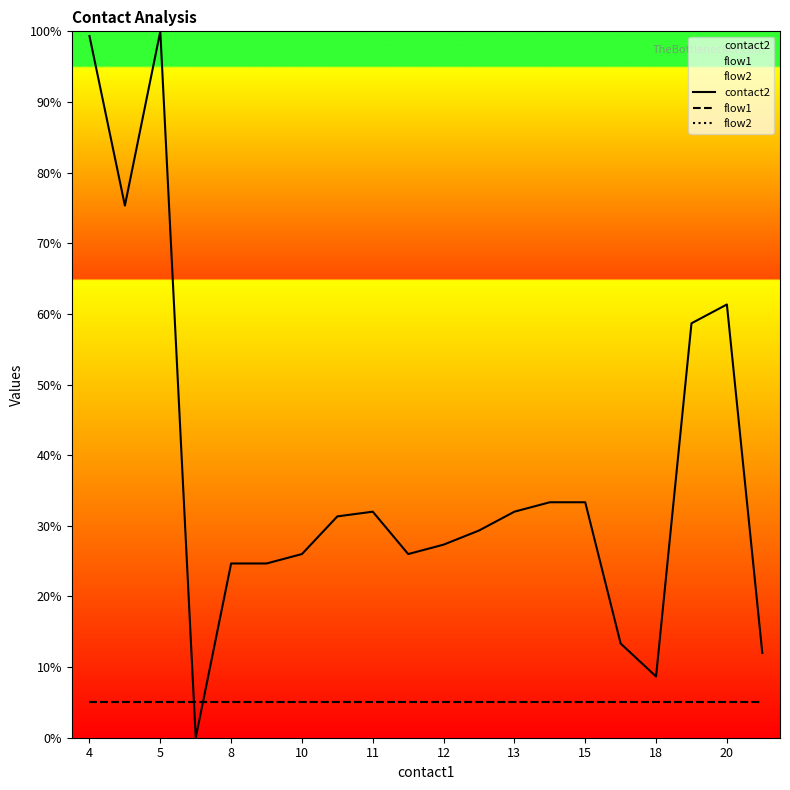

How many interior local peaks does the contact2 series have?

3